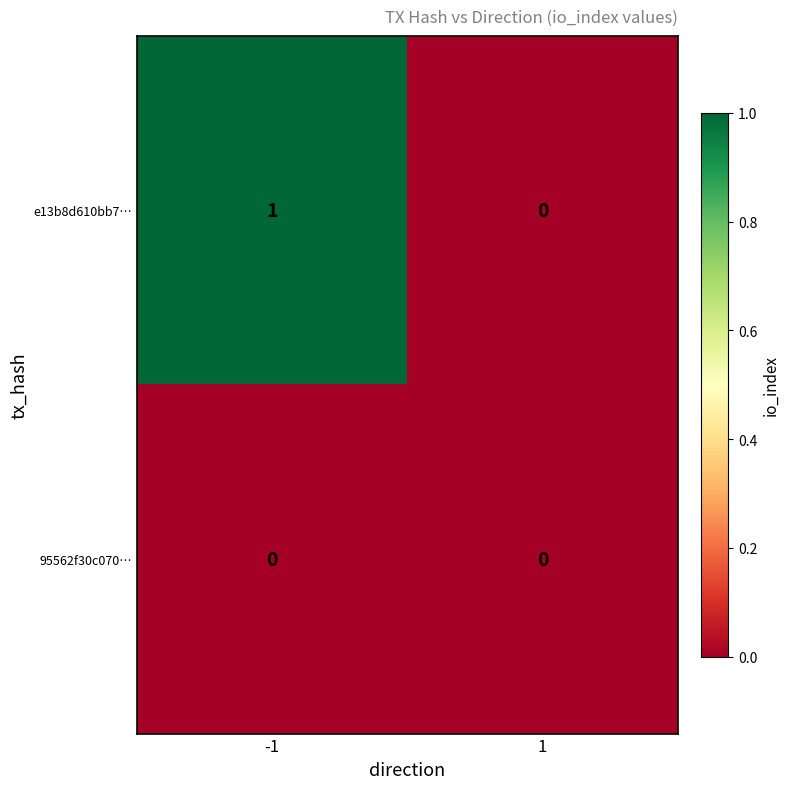

Rank the categories by e13b8d610bb7… value from lowest to highest.

1, -1